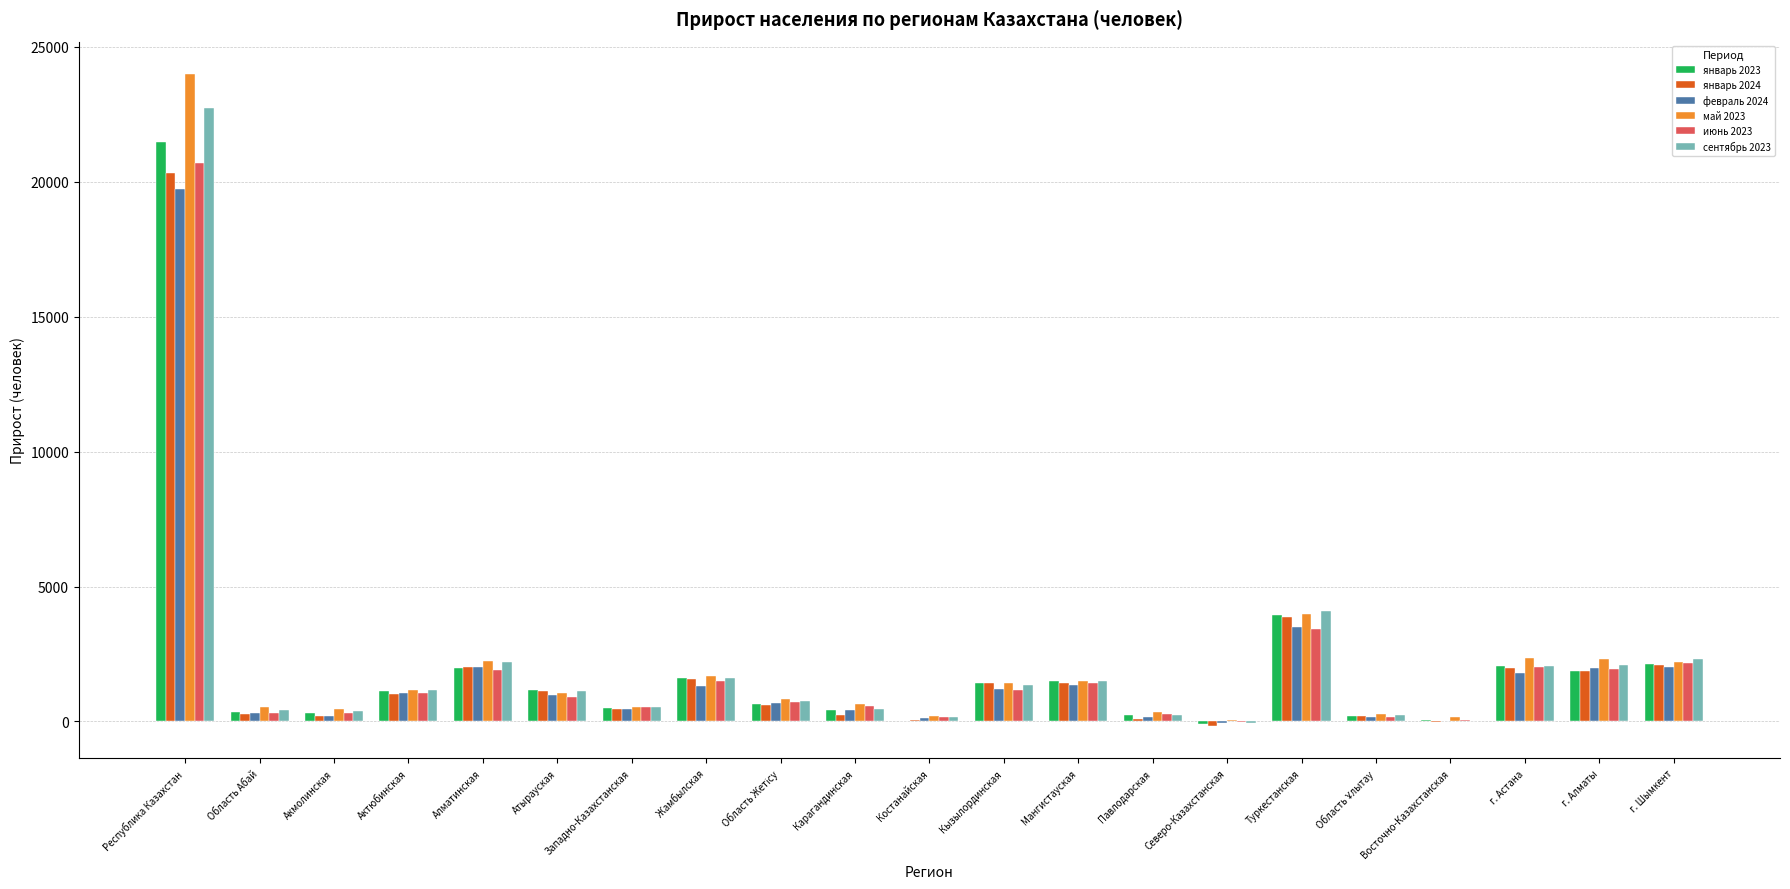

What is the total value across all series at Атырауская?

6339